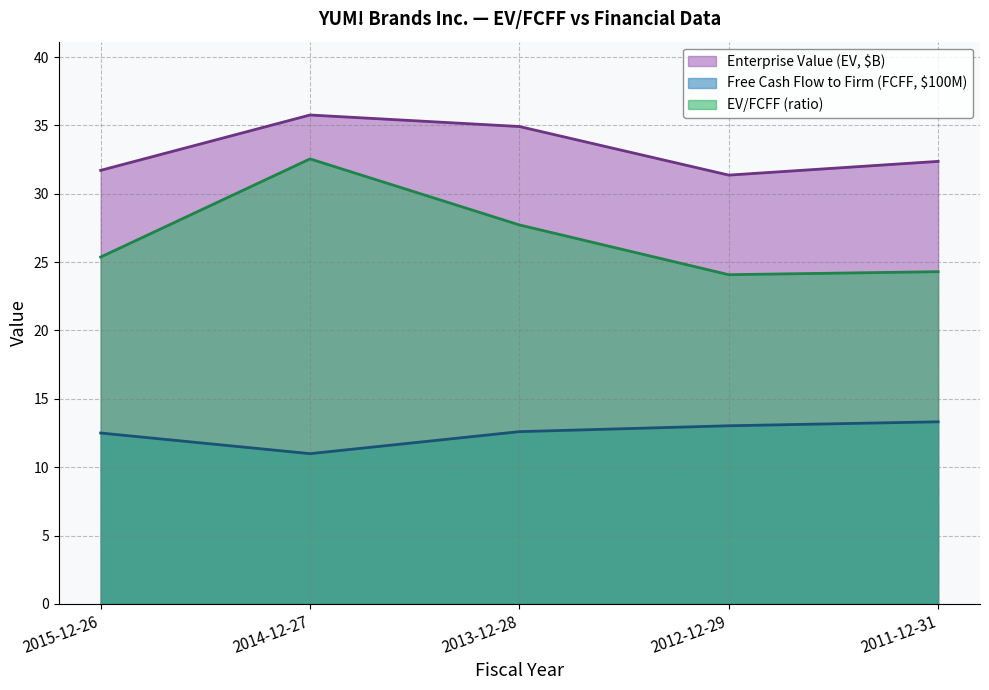

What is the label of the 1st point from the right?

2011-12-31